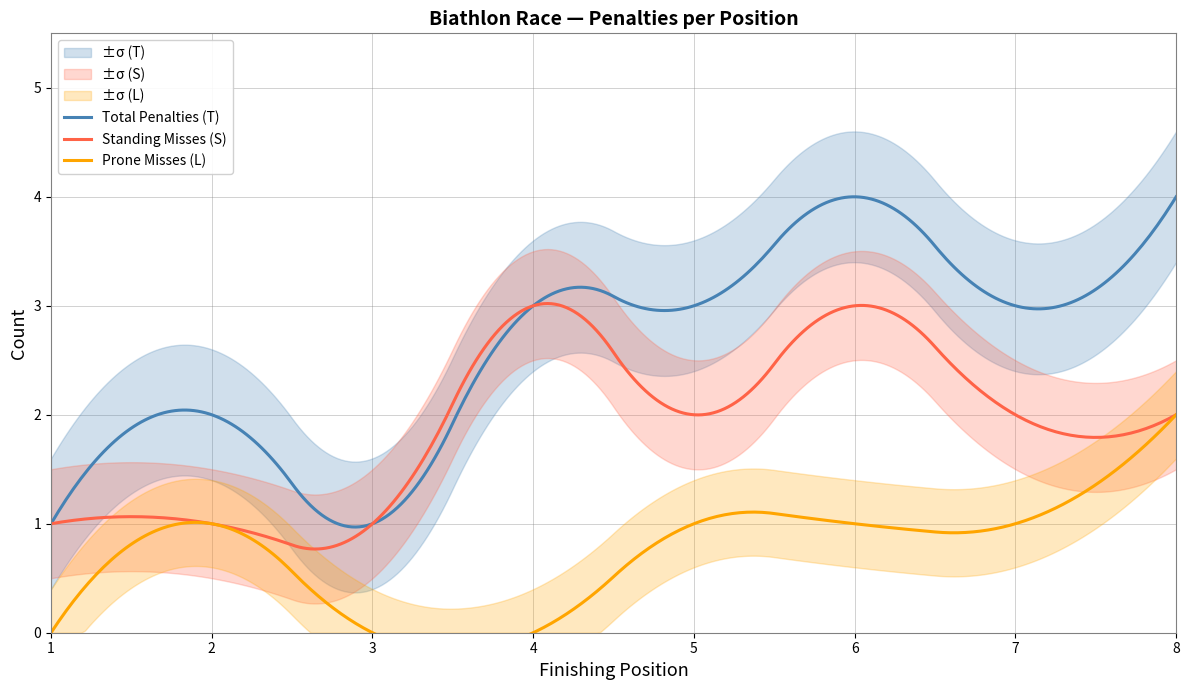

What are all the series names shown in the legend?

T, S, L